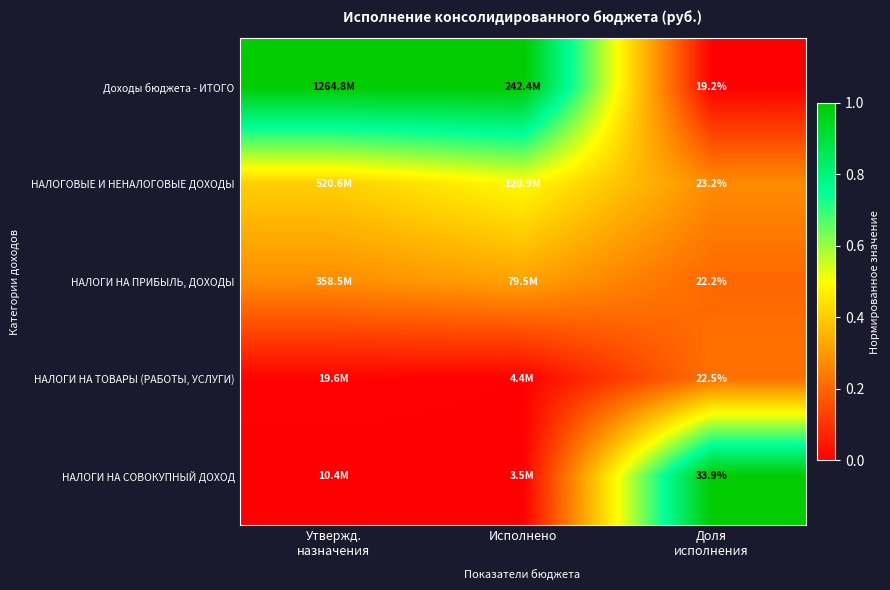

The НАЛОГИ НА СОВОКУПНЫЙ ДОХОД series shows 1.0 at Доля исполнения. True or false?

True